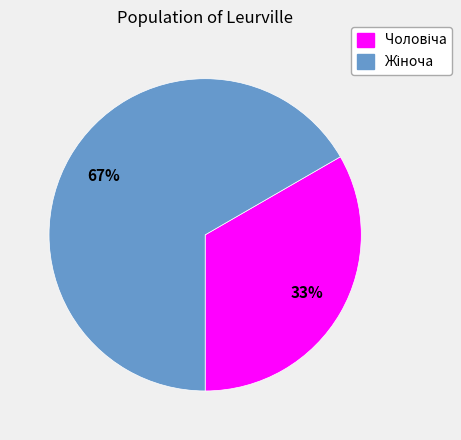

Is there a majority slice in this chart?

Yes